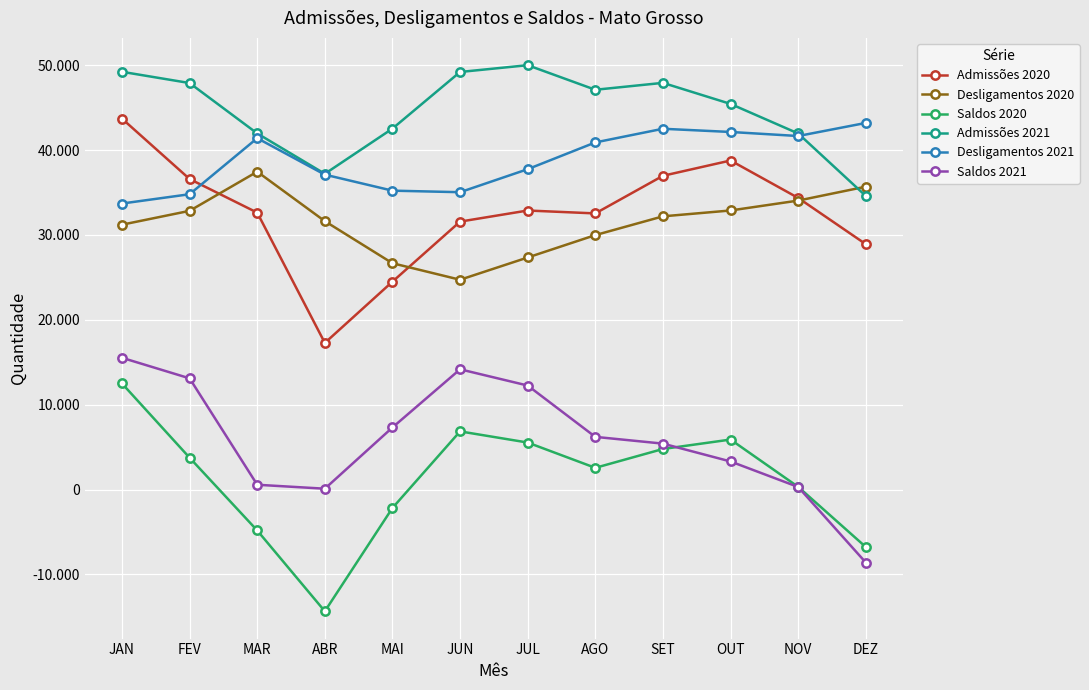

What is the difference between the second highest and second lowest values in the Desligamentos 2020 series?

9021